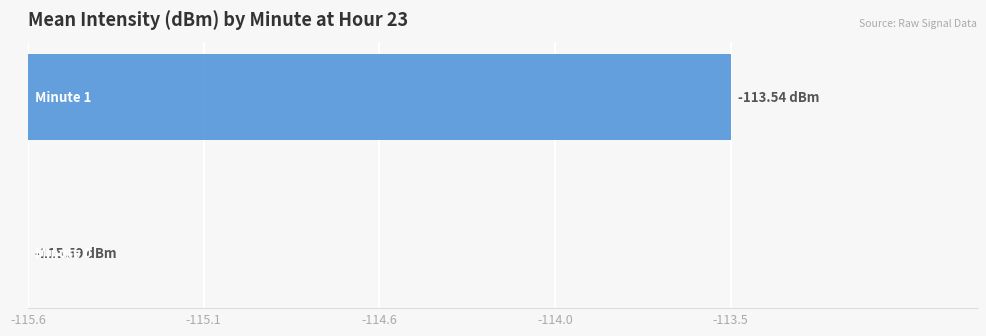

How many bars are there in total?

2